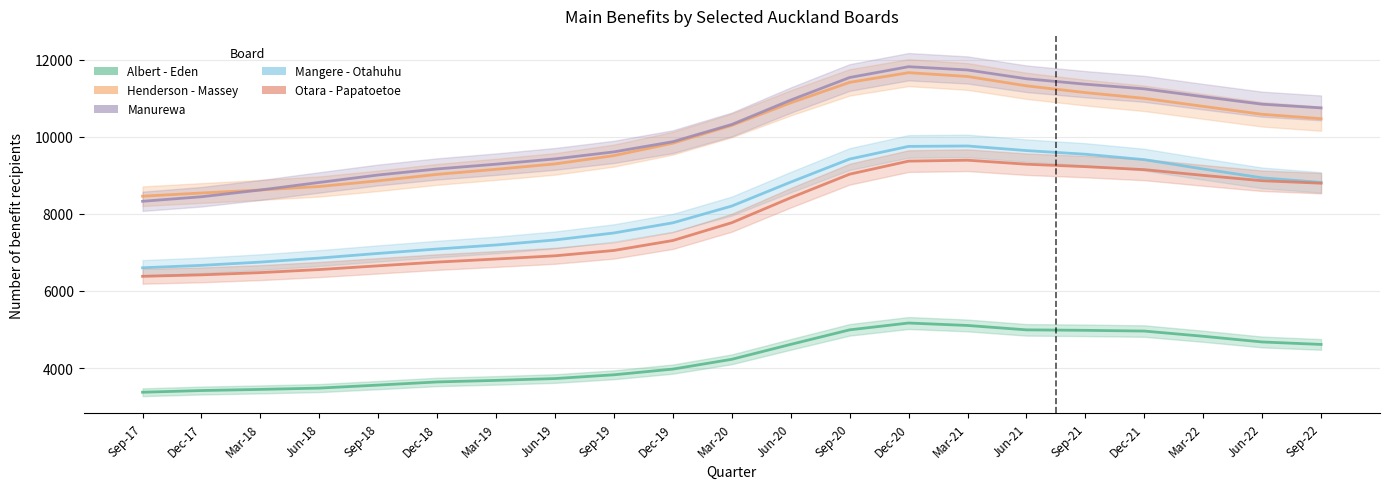

What is the approximate value of Henderson - Massey at Jun-19?

9295.5